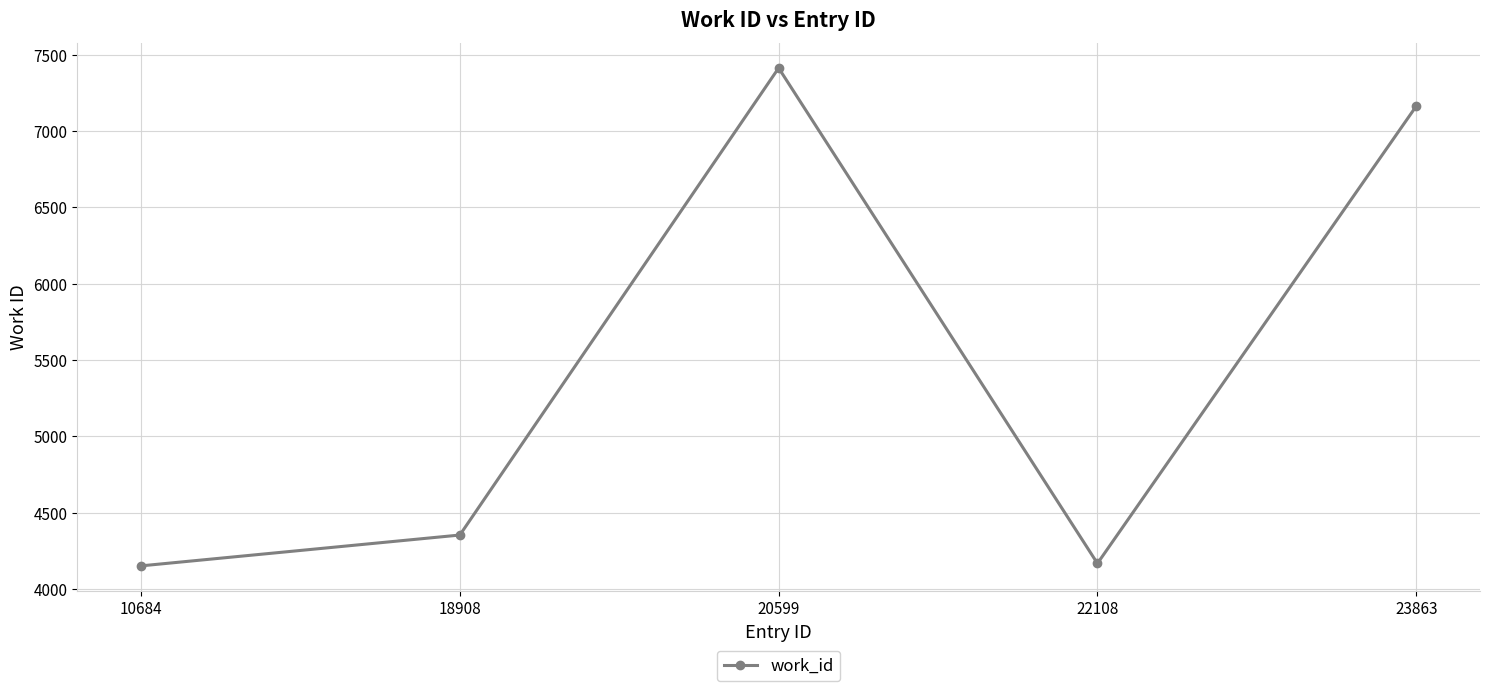

What is the minimum value shown in the chart?

4151